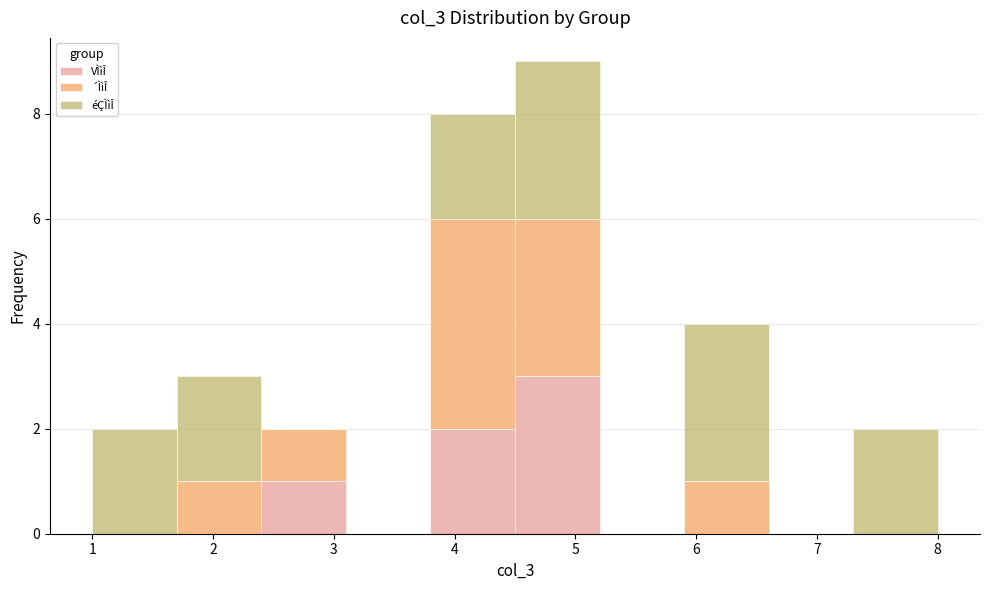

Which range on the x-axis has the tallest stacked bar (by total height)?

4.5 to 5.2